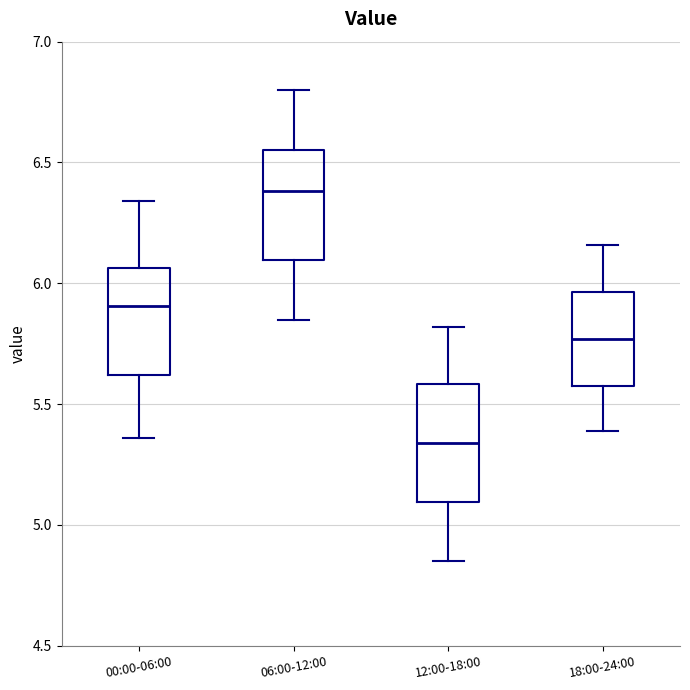

Where does the upper whisker of the box for 00:00-06:00 end on the y-axis? The values are not printed on the chart, so give them approximately, as read against the axis.

6.35